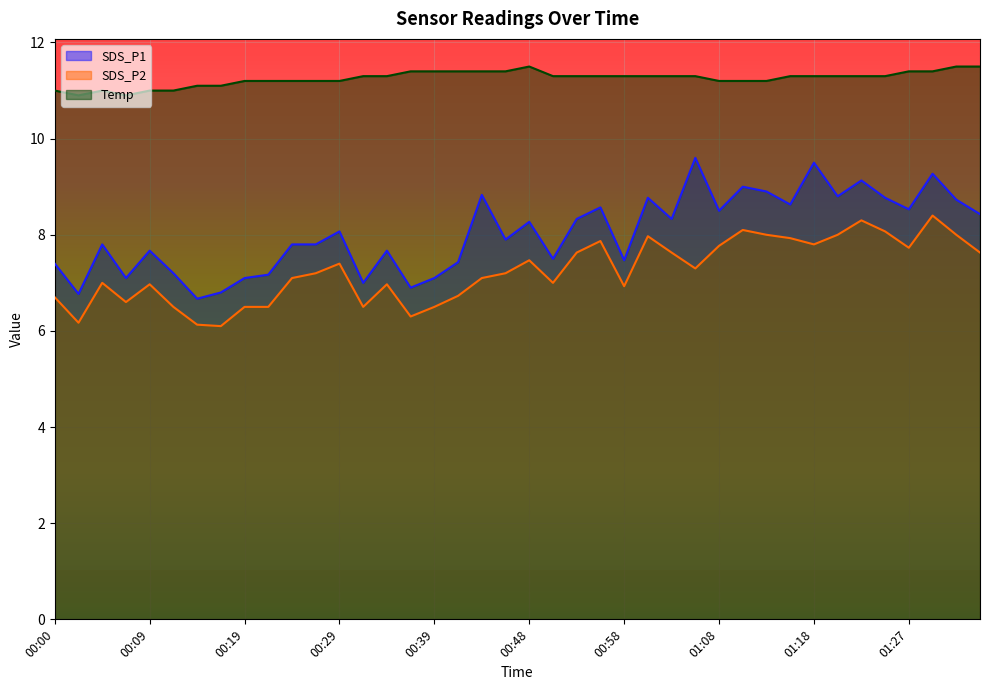

Rank the categories by SDS_P1 value from highest to lowest.

01:05, 01:18, 01:30, 01:22, 01:10, 01:13, 00:43, 01:20, 01:01, 01:25, 01:32, 01:15, 00:56, 01:27, 01:08, 01:35, 00:53, 01:03, 00:48, 00:29, 00:46, 00:05, 00:24, 00:26, 00:09, 00:34, 00:51, 00:58, 00:41, 00:00, 00:12, 00:22, 00:07, 00:19, 00:39, 00:31, 00:36, 00:17, 00:02, 00:14